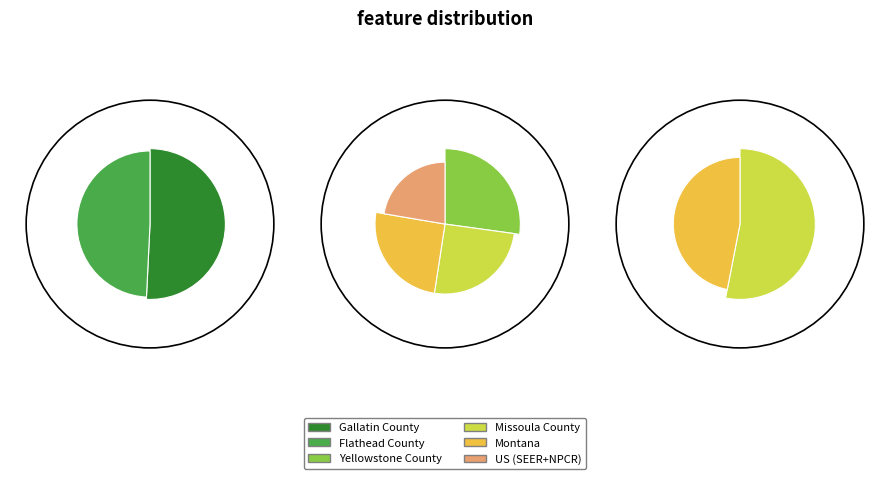

Is the sum of Gallatin County and US (SEER+NPCR) greater than half?

No